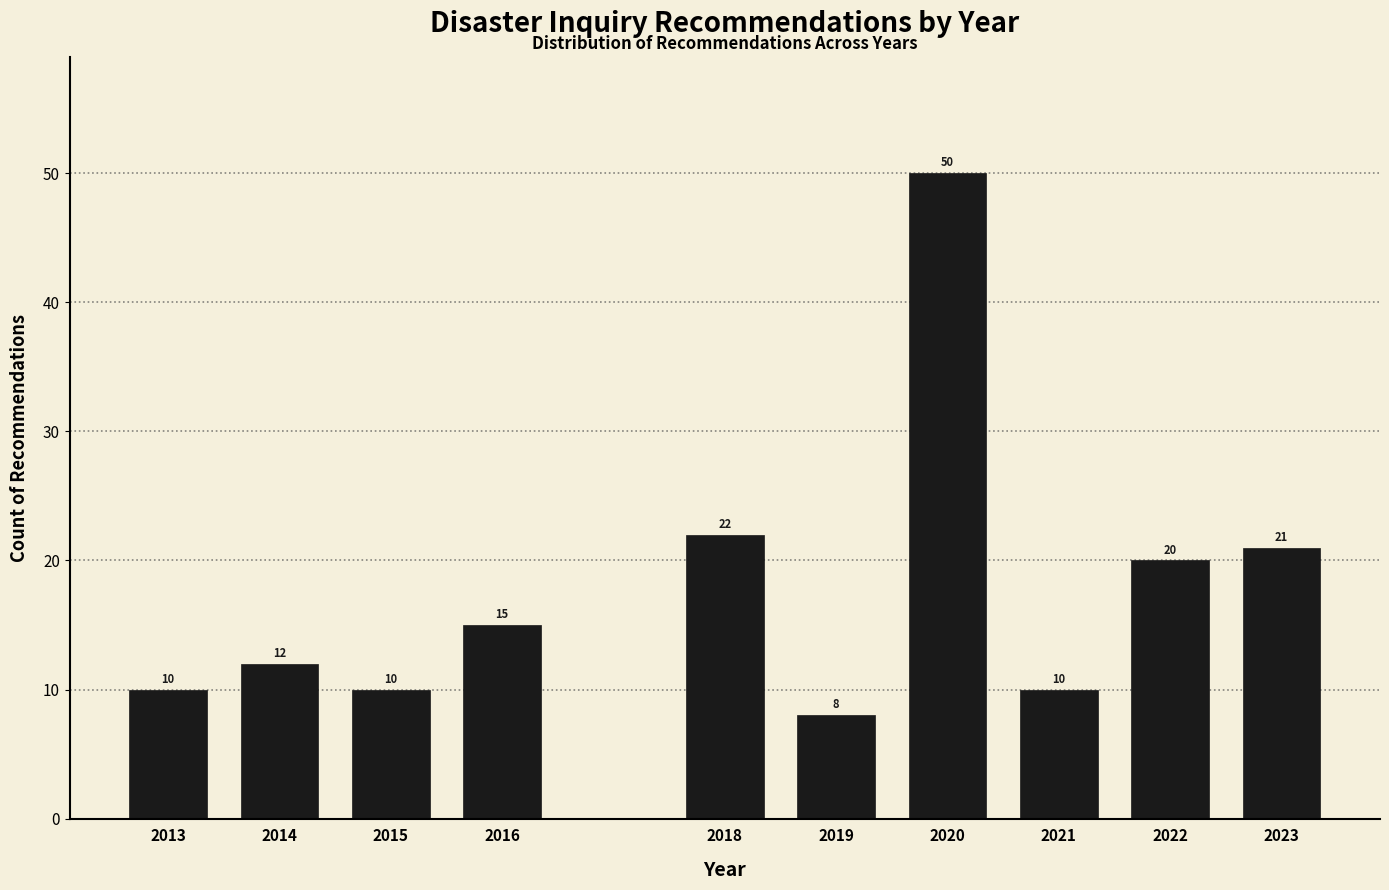

Reading left to right, extract all data points from this chart.

10	12	10	15	22	8	50	10	20	21